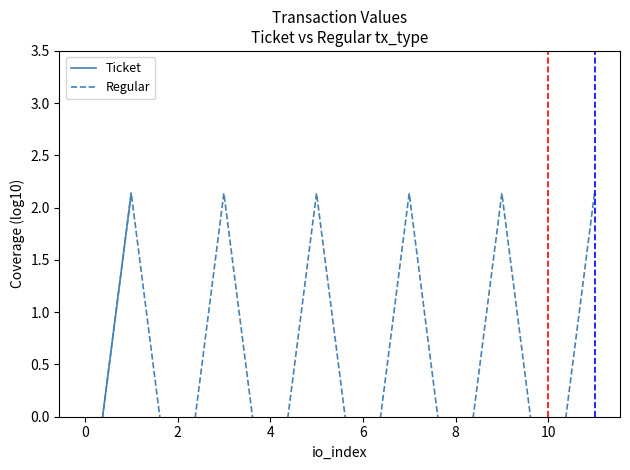

How many times do Regular and Ticket cross each other?

1